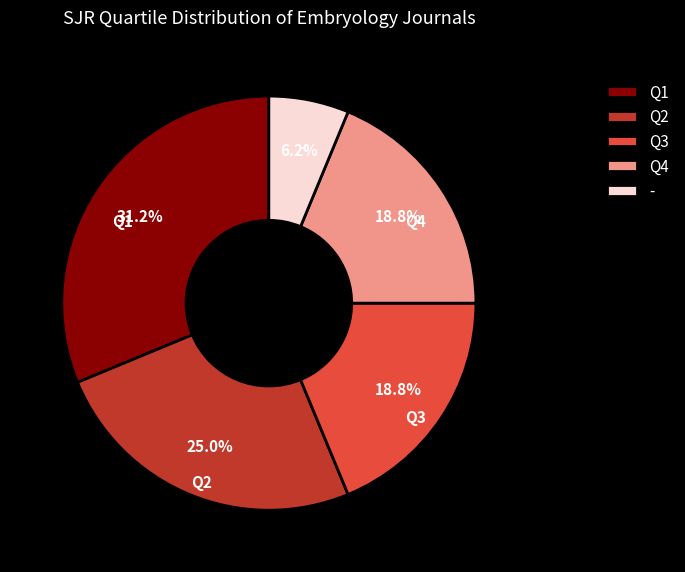

How many slices are in this pie chart?

5